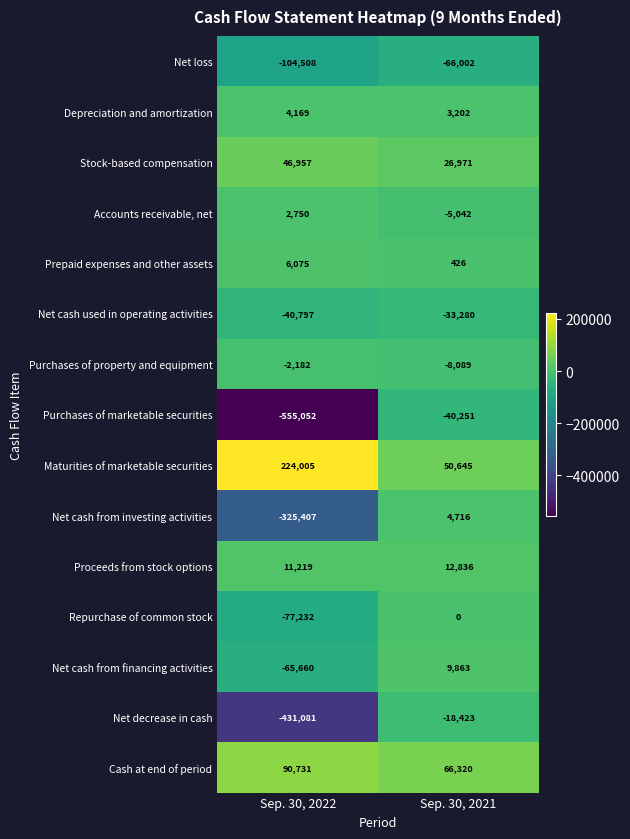

What is the total value across all series at Sep. 30, 2021?

3892